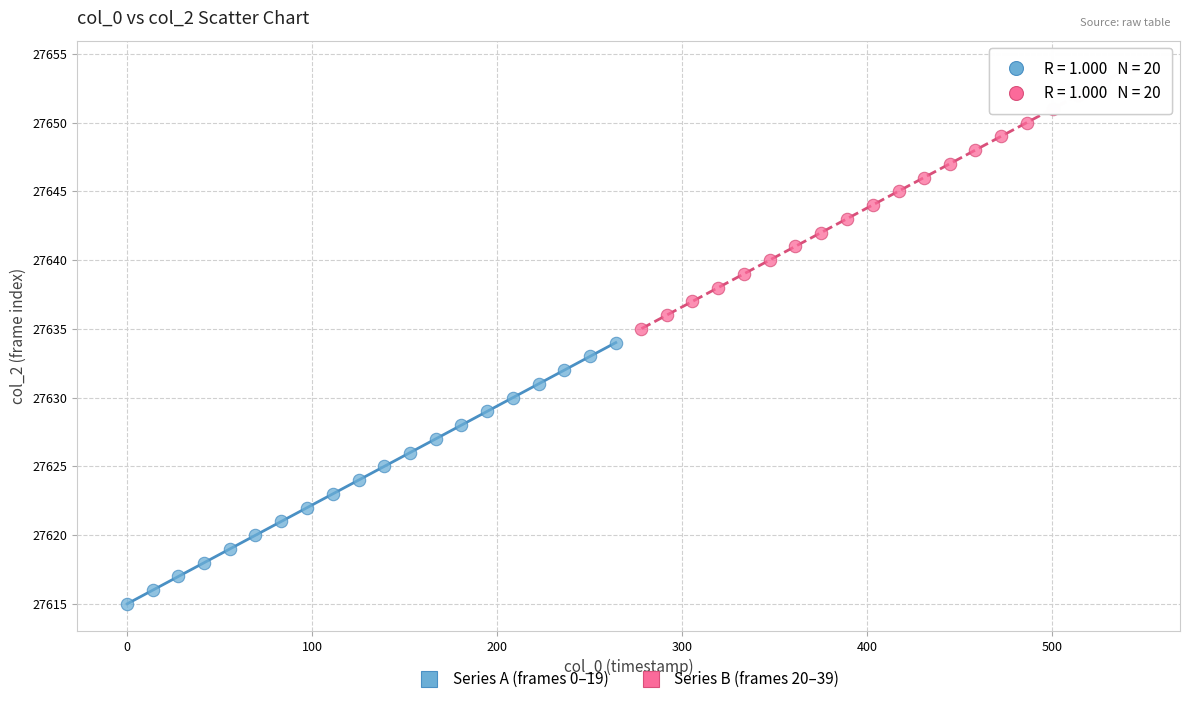

Which series contains the highest Y value?

Series B (frames 20–39)